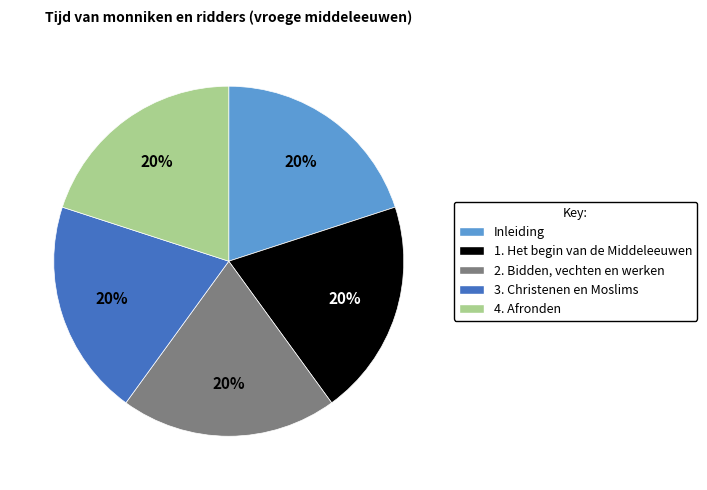

Is 1. Het begin van de Middeleeuwen the majority of the pie?

No